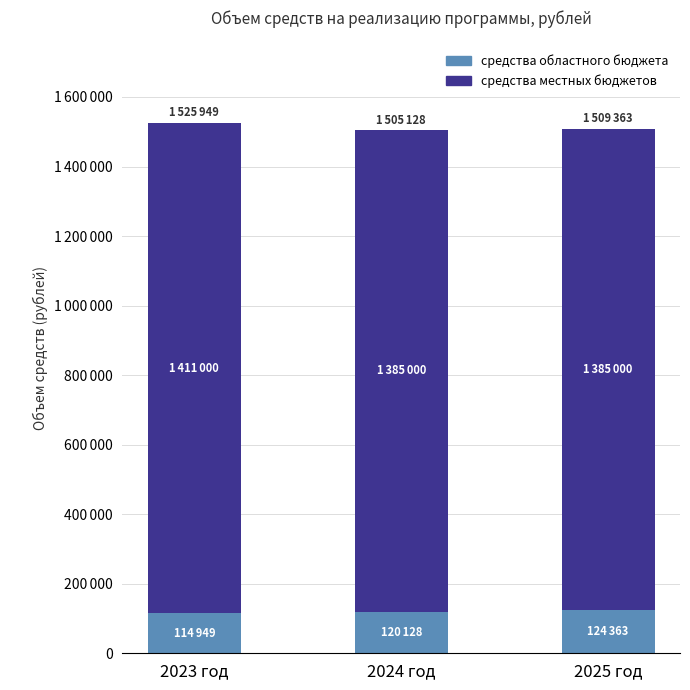

Are the bars grouped side by side (vs. stacked)?

No